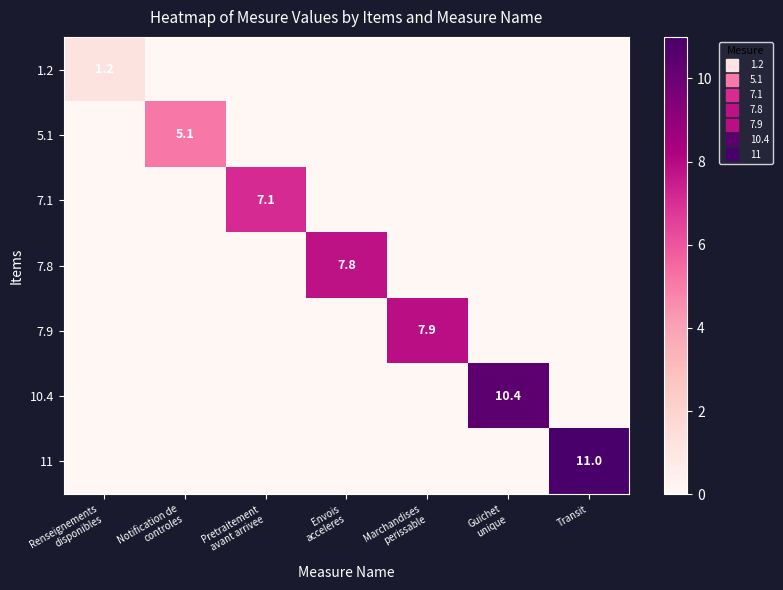

At how many categories does at least one series exceed 6?

5